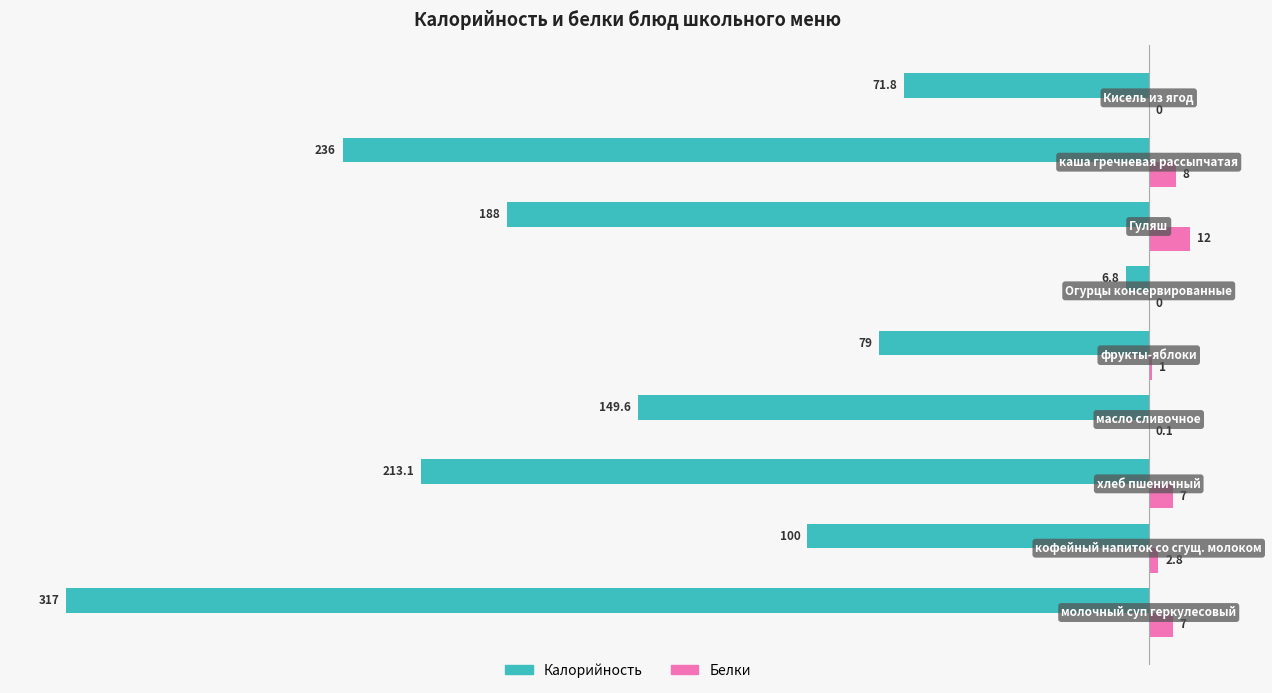

Which series has the largest total across all categories?

Белки